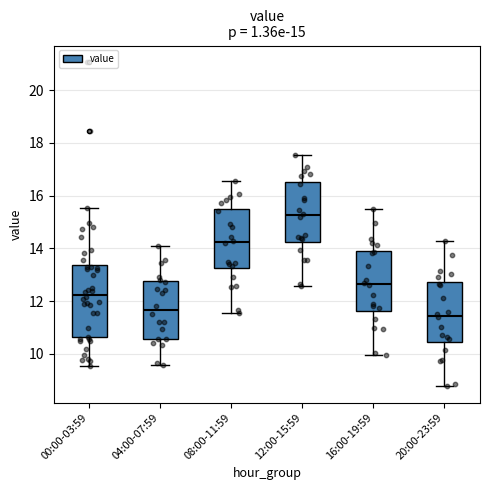

Which box has the highest median line?

12:00-15:59